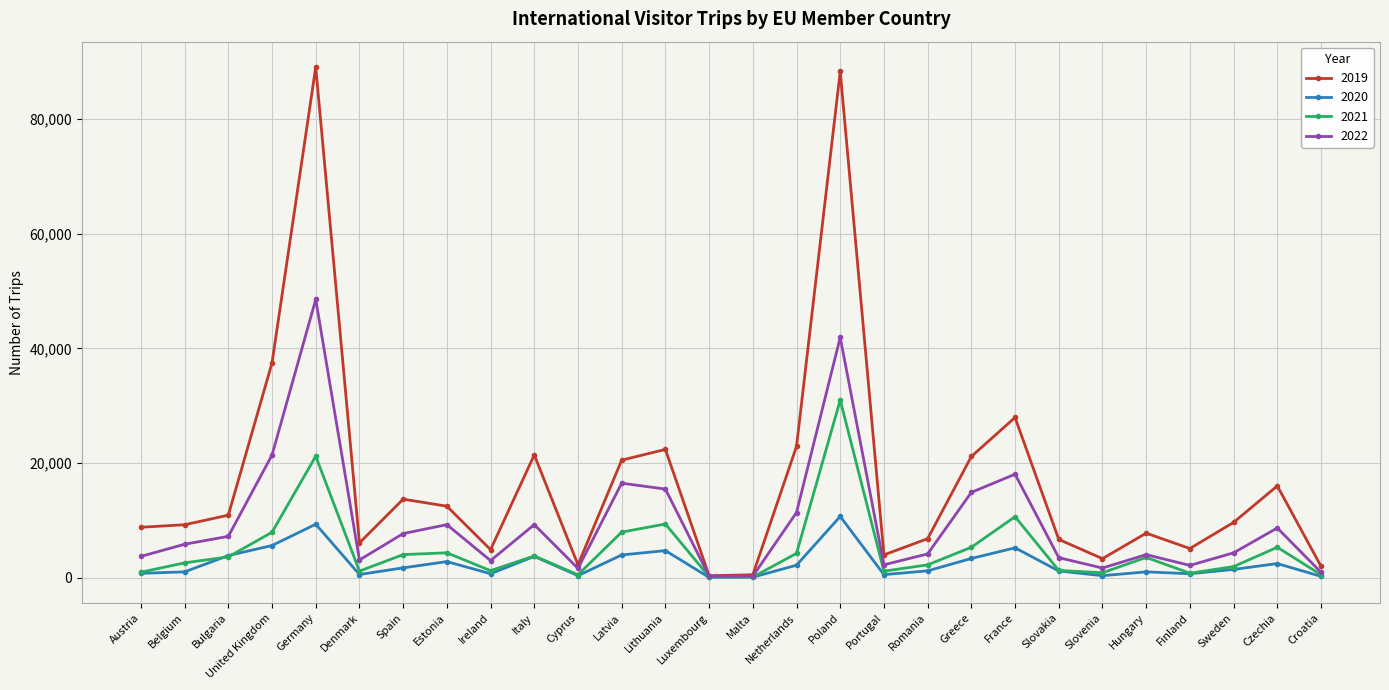

Count the number of categories in the chart.

28